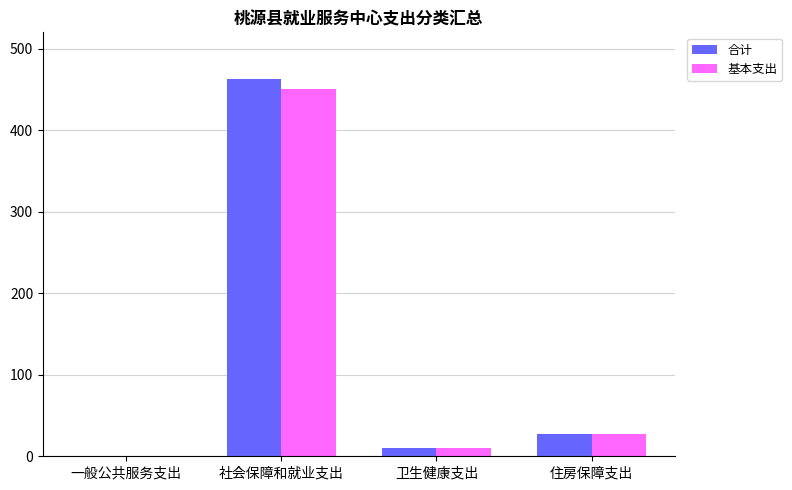

Are the bars grouped side by side (vs. stacked)?

Yes